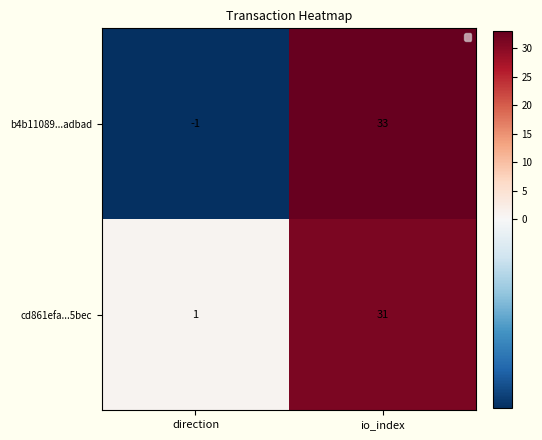

What is the sum of the b4b11089...adbad values at direction and io_index?

32